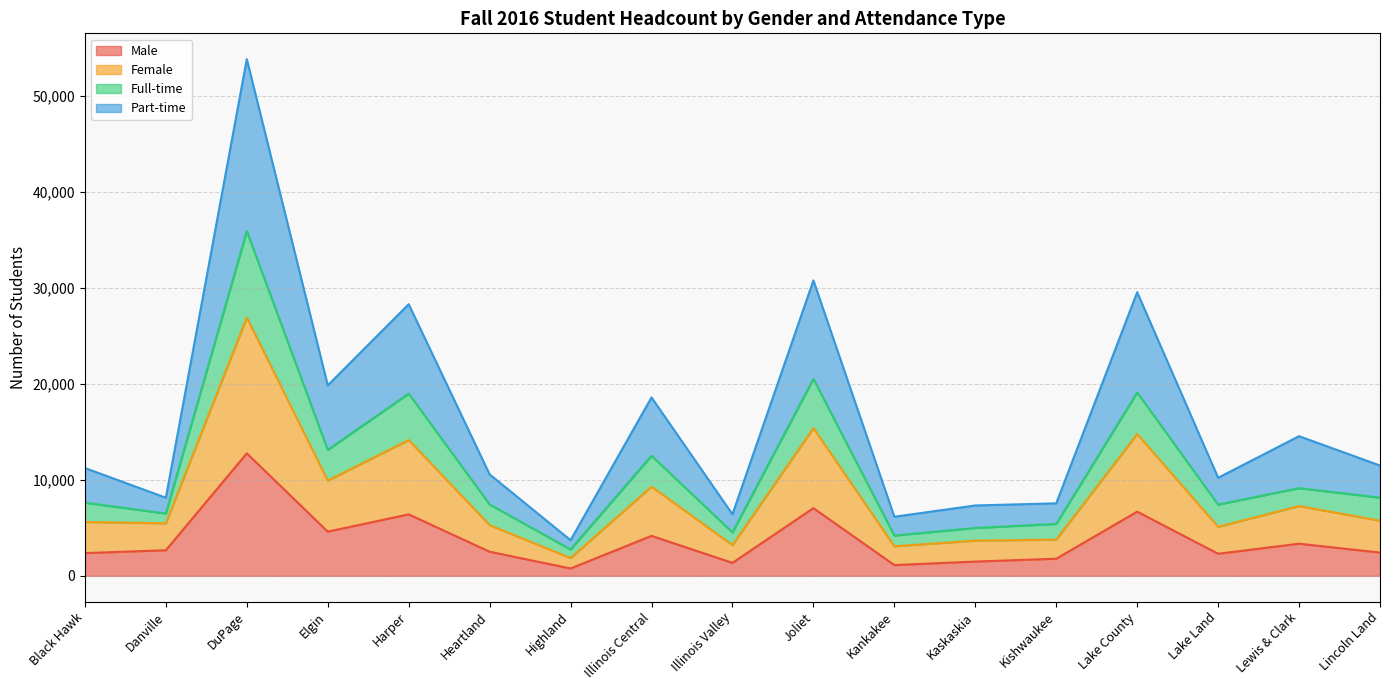

In Part-time, how many points are higher than both neighbors (excluding endpoints)?

6